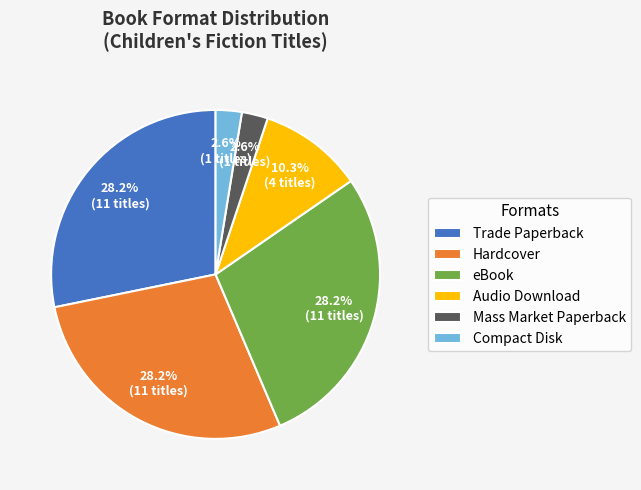

Combined, what portion of the pie is Trade Paperback and Compact Disk?

30.8%